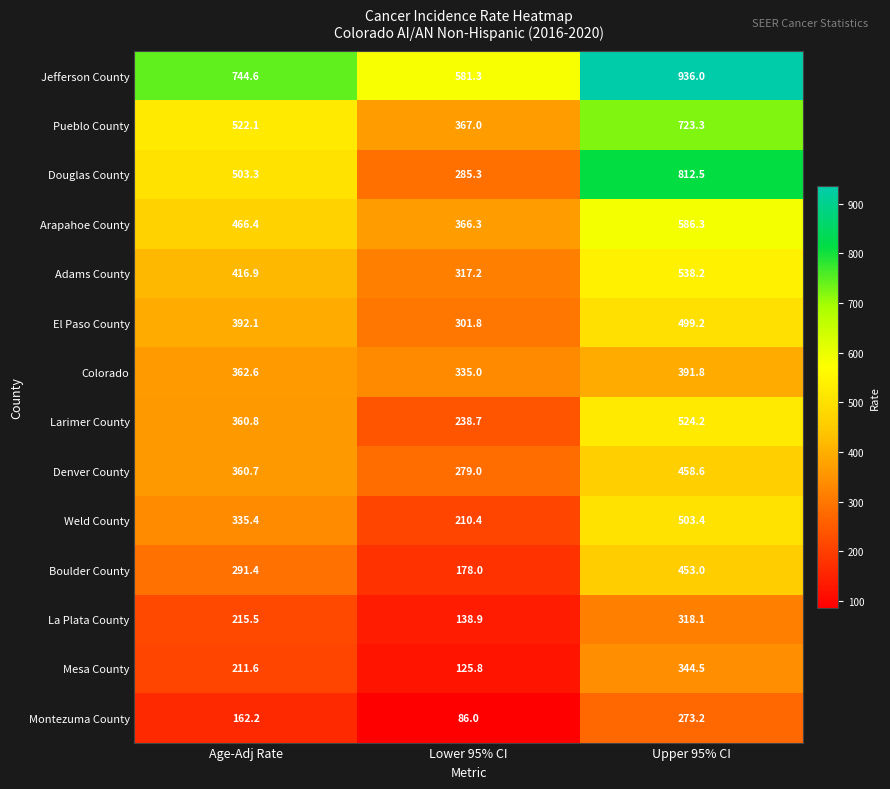

Between Age-Adj Rate and Lower 95% CI, which series saw the biggest shift?

Douglas County